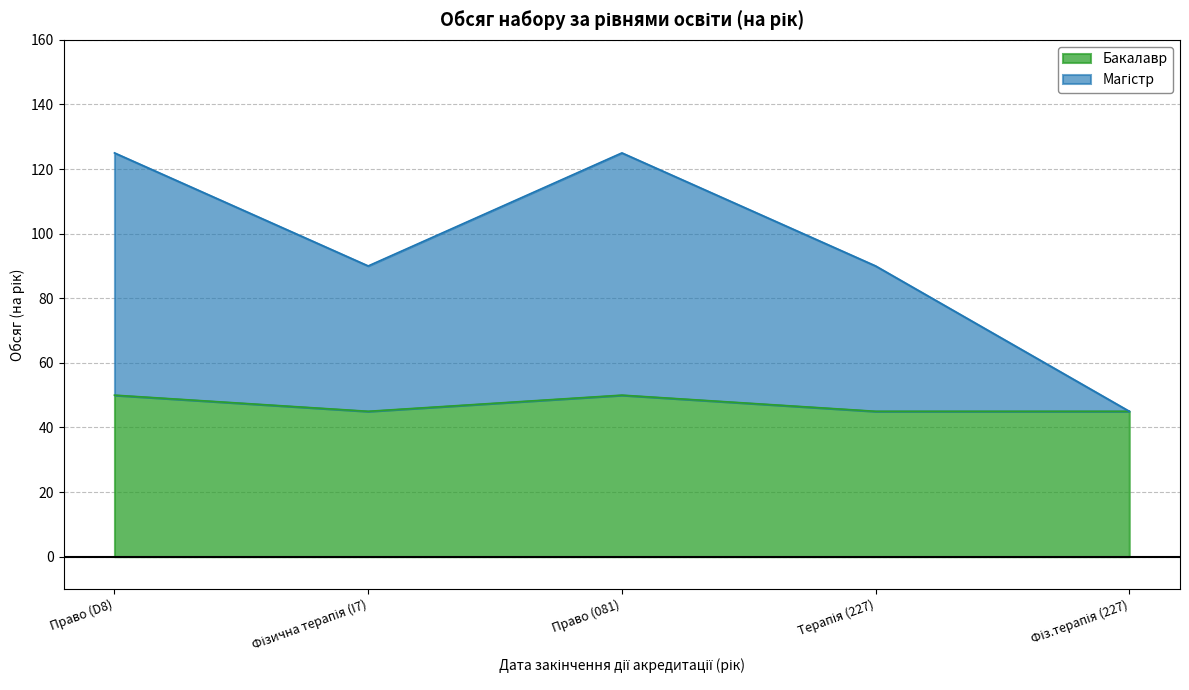

True or false: the data has more than 2 interior local peaks.

False